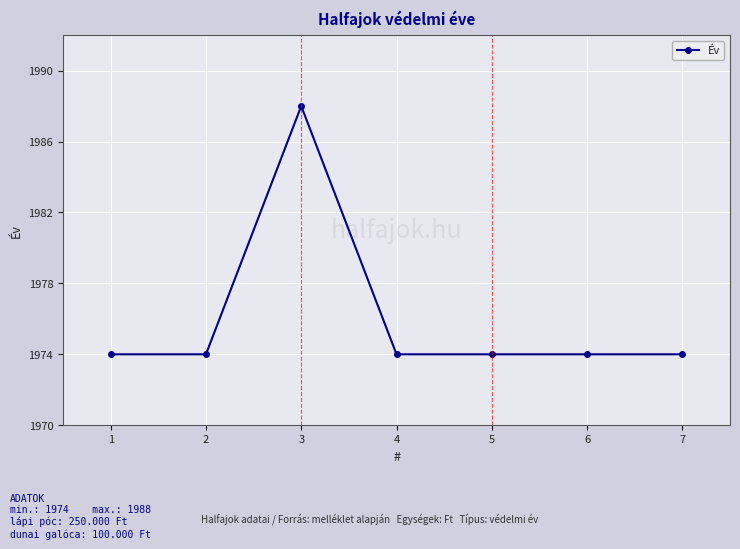

True or false: there are more than 0 points higher than both neighbors.

True